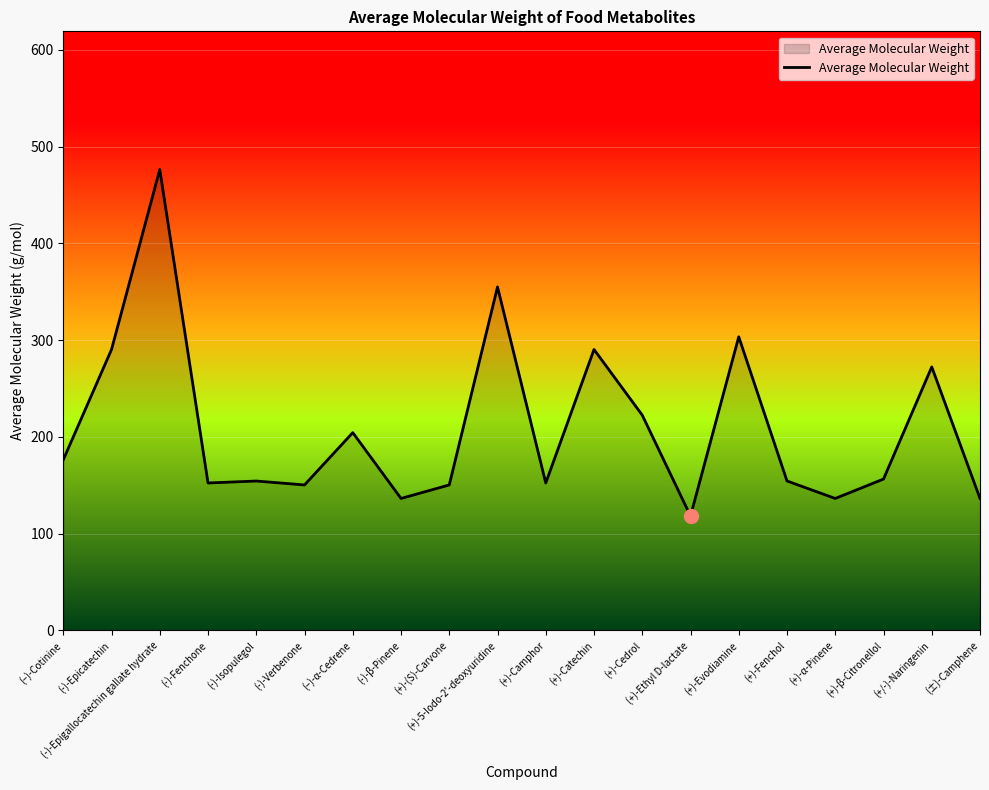

Which label corresponds to the smallest value in the chart?

(+)-Ethyl D-lactate